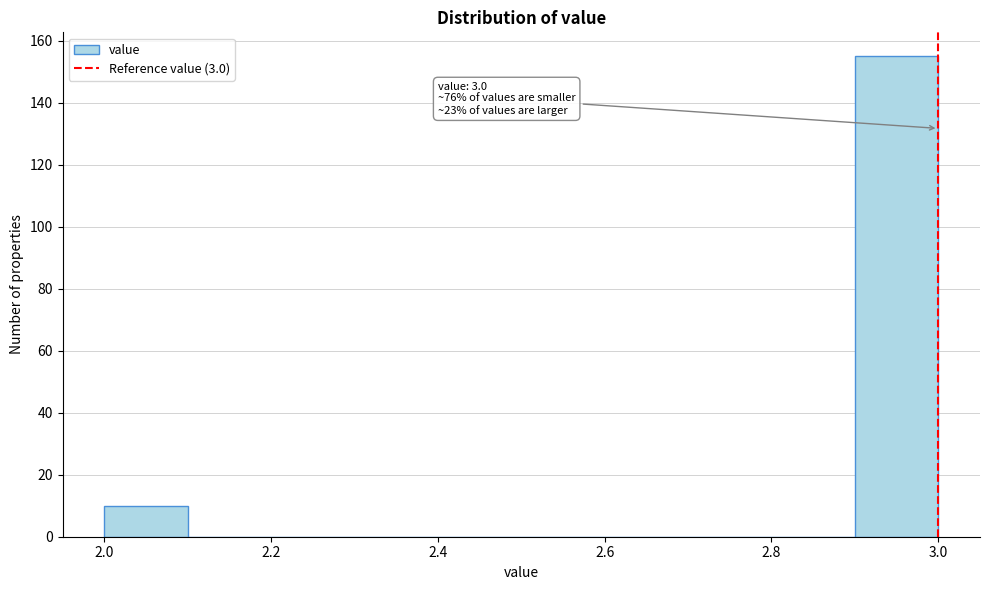

Over which range of the x-axis is the bar tallest?

2.9 to 3.0